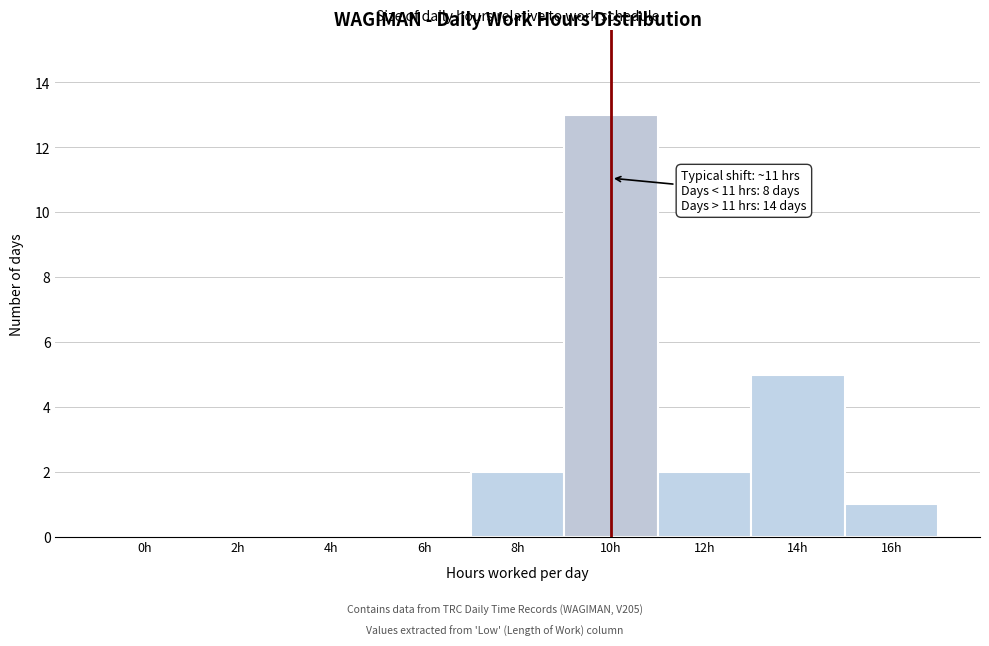

Reading left to right, transcribe all the data shown in this chart.

0h=0	2h=0	4h=0	6h=0	8h=2	10h=13	12h=2	14h=5	16h=1